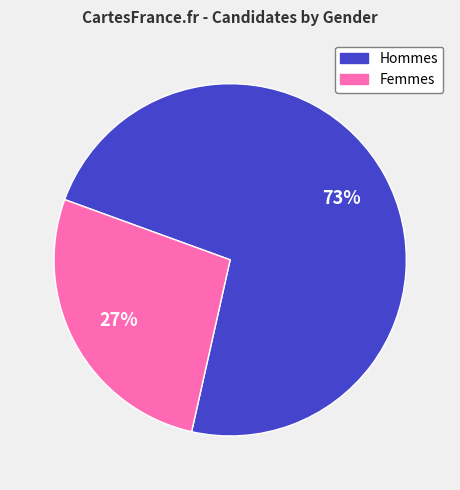

Approximately how many times larger is the value at Femmes compared to Hommes?

0.4